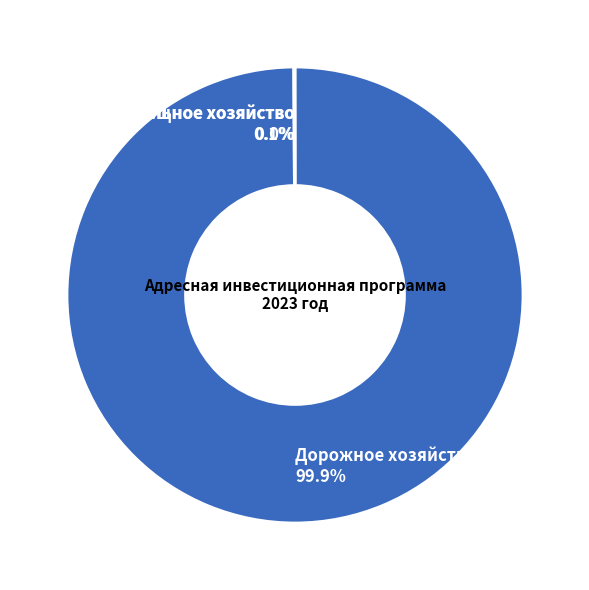

Which category accounts for the majority?

Дорожное хозяйство